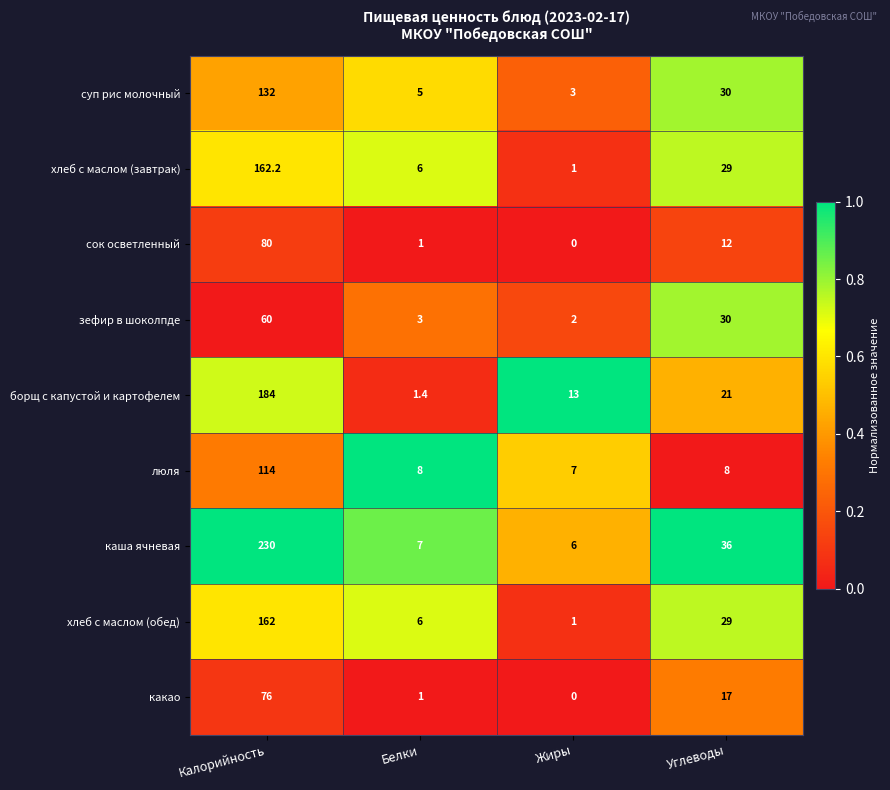

Rank the series by their maximum value, from highest to lowest.

каша ячневая, борщ с капустой и картофелем, хлеб с маслом (завтрак), хлеб с маслом (обед), суп рис молочный, люля, сок осветленный, какао, зефир в шоколпде